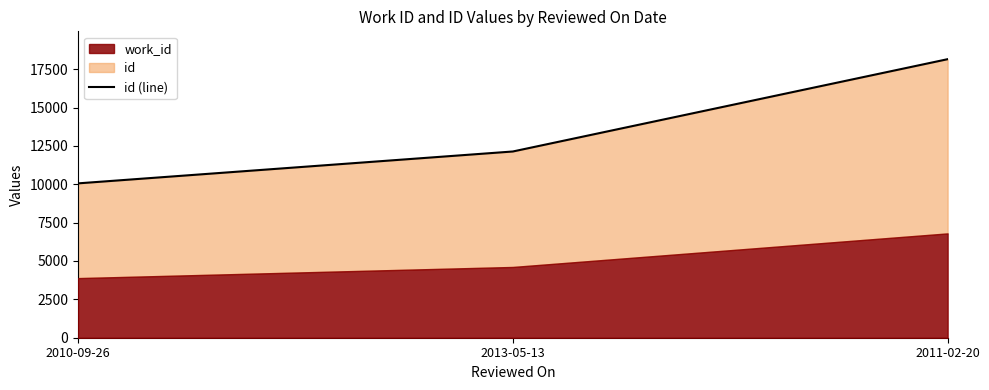

At which label does the data first exceed 12134?

2011-02-20